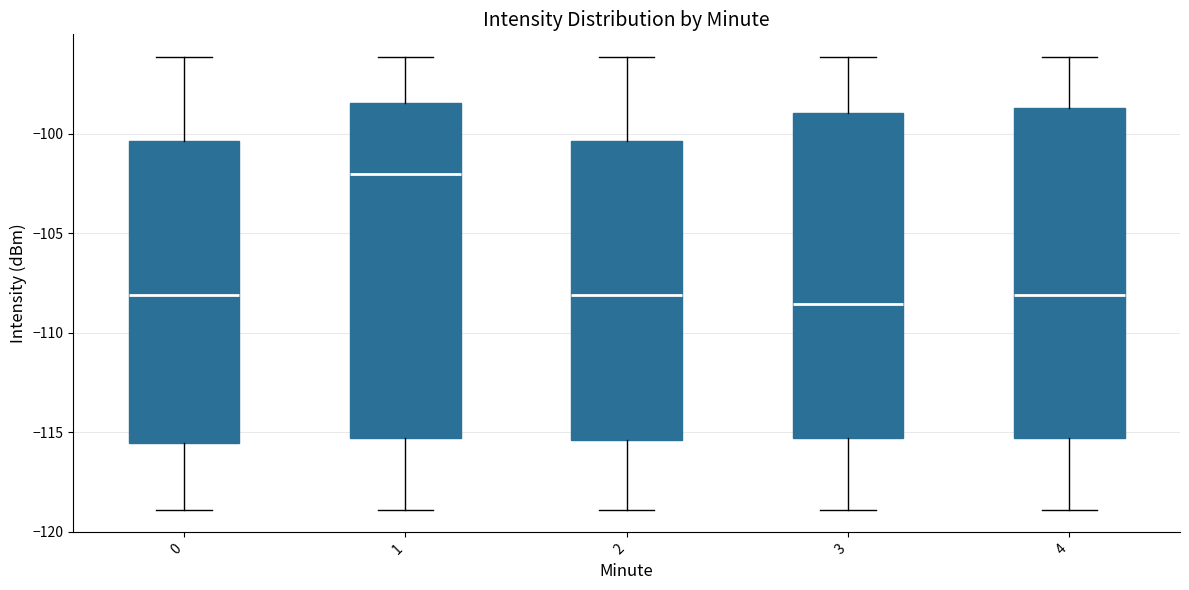

Reading left to right, transcribe this box plot: for each box, give where its median line is, the range the box spans, and where its two whiskers end, as read against the y-axis. The values are not printed on the chart, so give them approximately, as read against the axis.

0: median -108.0, box -115.5 to -100.5, whiskers -119.0 to -96.0
1: median -102.0, box -115.5 to -98.5, whiskers -119.0 to -96.0
2: median -108.0, box -115.5 to -100.5, whiskers -119.0 to -96.0
3: median -108.5, box -115.5 to -99.0, whiskers -119.0 to -96.0
4: median -108.0, box -115.5 to -98.5, whiskers -119.0 to -96.0